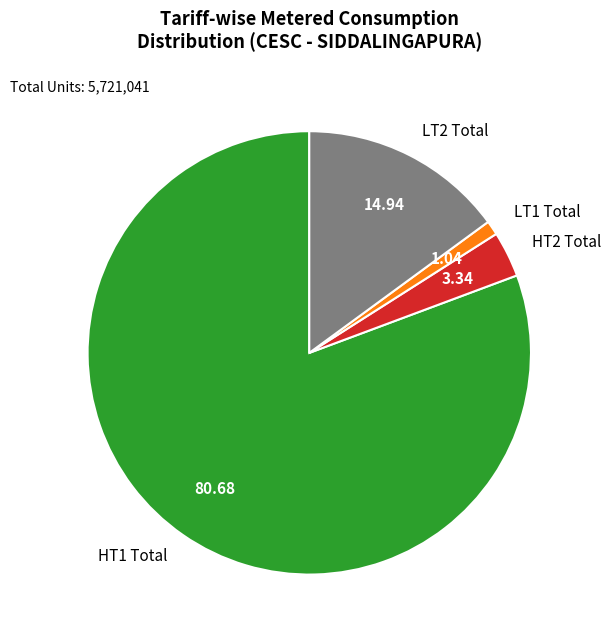

What is the ratio of the value at LT1 Total to the value at HT2 Total?

0.3